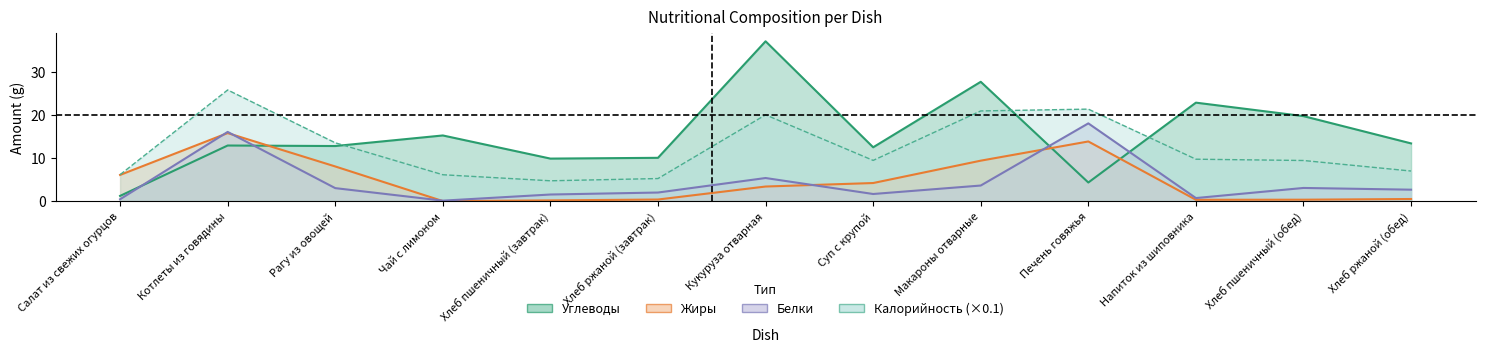

Rank the series by their maximum value, from lowest to highest.

Жиры, Белки, Калорийность_scaled, Углеводы